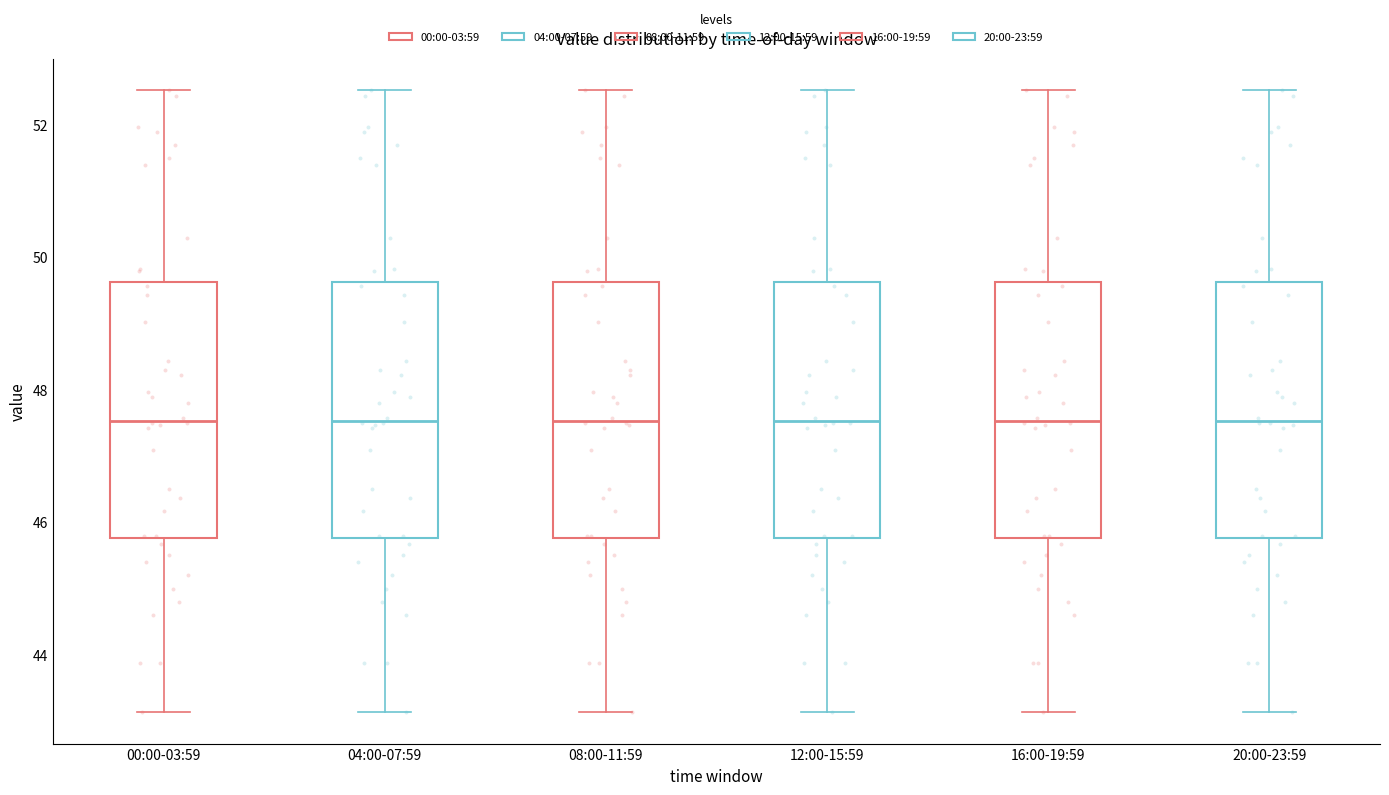

Reading left to right, read every box against the y-axis: the position of its median line, the range the box covers, and the ends of its whiskers. The values are not printed on the chart, so give them approximately, as read against the axis.

00:00-03:59: median 47.6, box 45.8 to 49.6, whiskers 43.2 to 52.6
04:00-07:59: median 47.6, box 45.8 to 49.6, whiskers 43.2 to 52.6
08:00-11:59: median 47.6, box 45.8 to 49.6, whiskers 43.2 to 52.6
12:00-15:59: median 47.6, box 45.8 to 49.6, whiskers 43.2 to 52.6
16:00-19:59: median 47.6, box 45.8 to 49.6, whiskers 43.2 to 52.6
20:00-23:59: median 47.6, box 45.8 to 49.6, whiskers 43.2 to 52.6